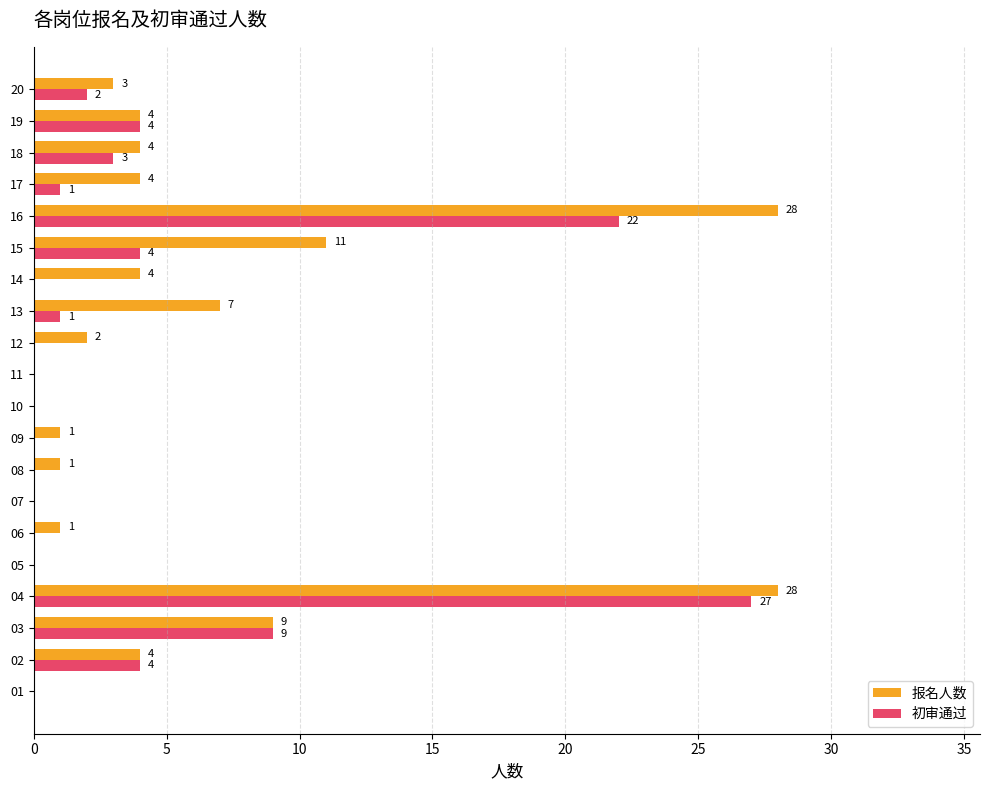

The 报名人数 series shows 0 at 05. True or false?

True